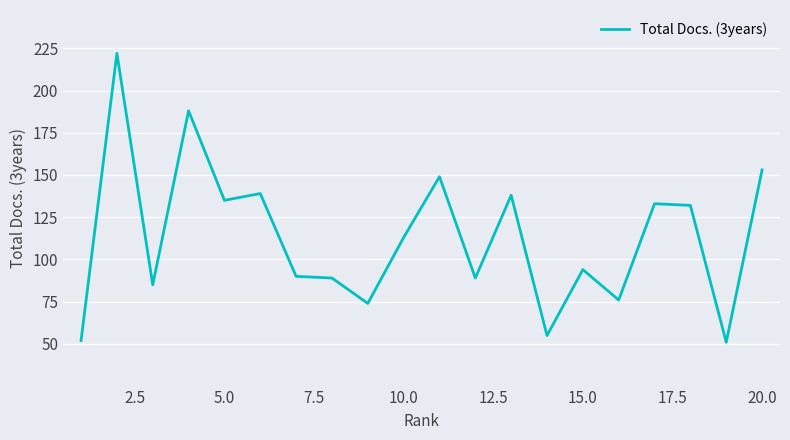

True or false: there are more than 1 points higher than both neighbors.

True